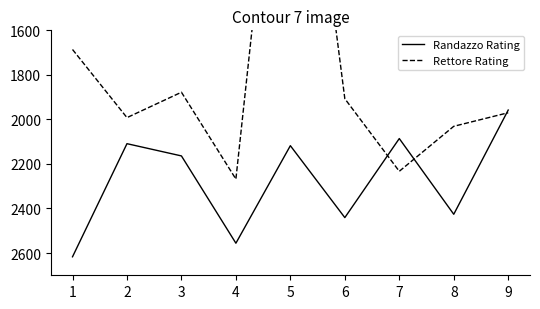

At which label does Rettore Rating first exceed 1970?

2